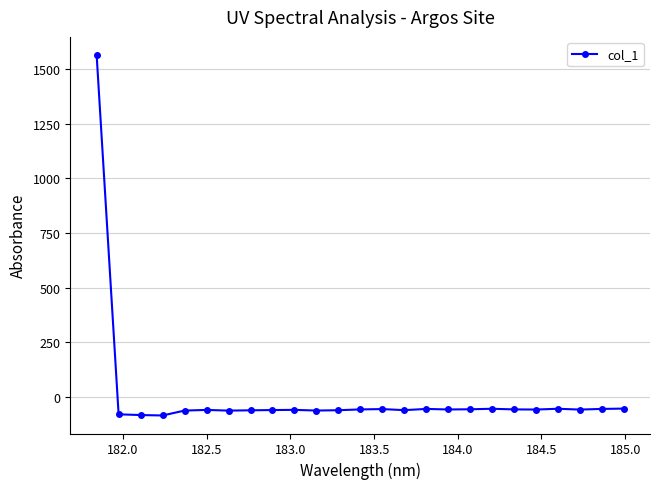

What is the average value?

3.3